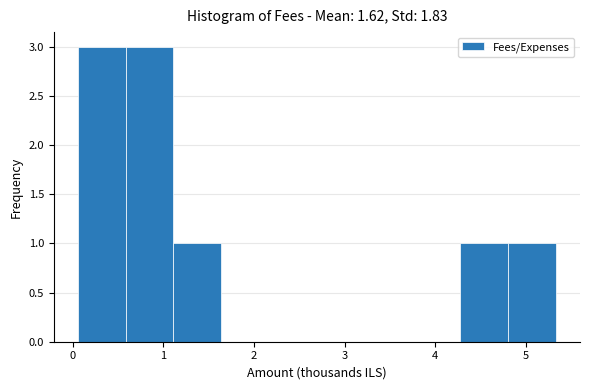

What is the height of the bar covering 0.1 to 0.6 on the x-axis? Neither the bar edges nor the heights are printed on the chart, so give them approximately, as read against the axes.

3